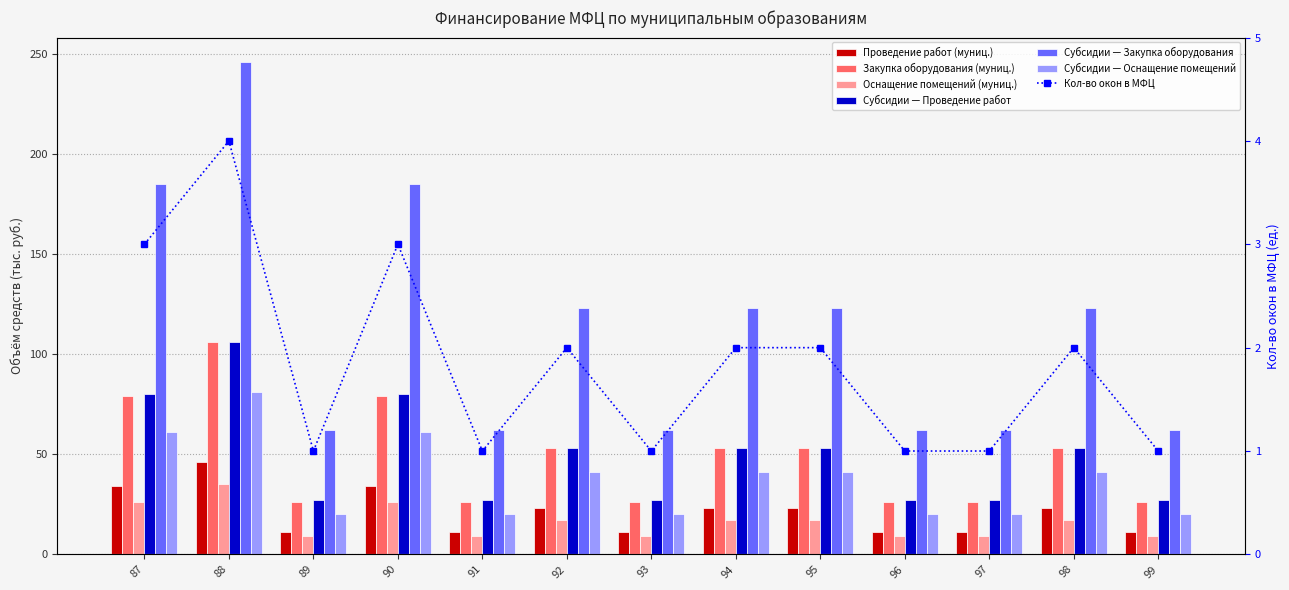

How many data points does each series have?

13